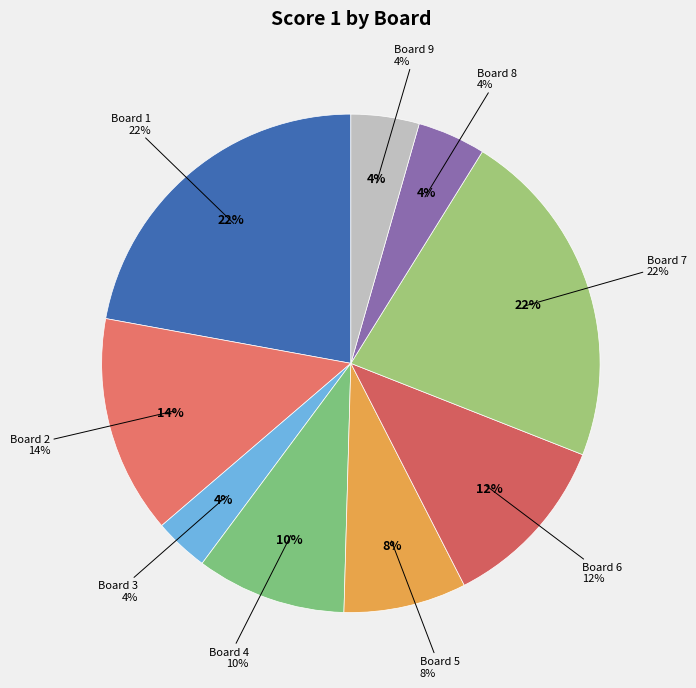

Is there any slice that represents more than half of the pie?

No